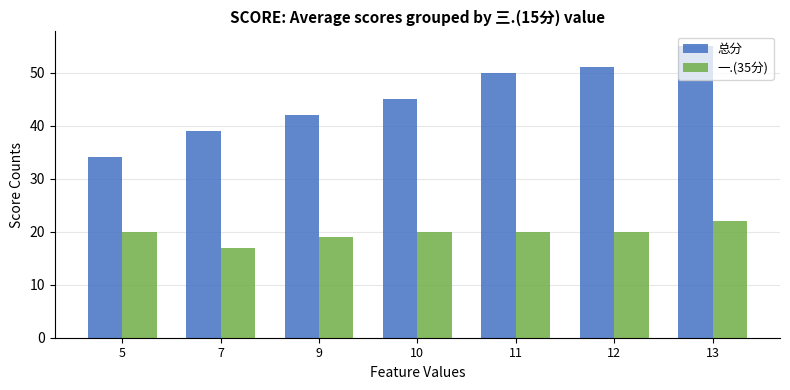

What is the difference between the highest and lowest values at 13?

33